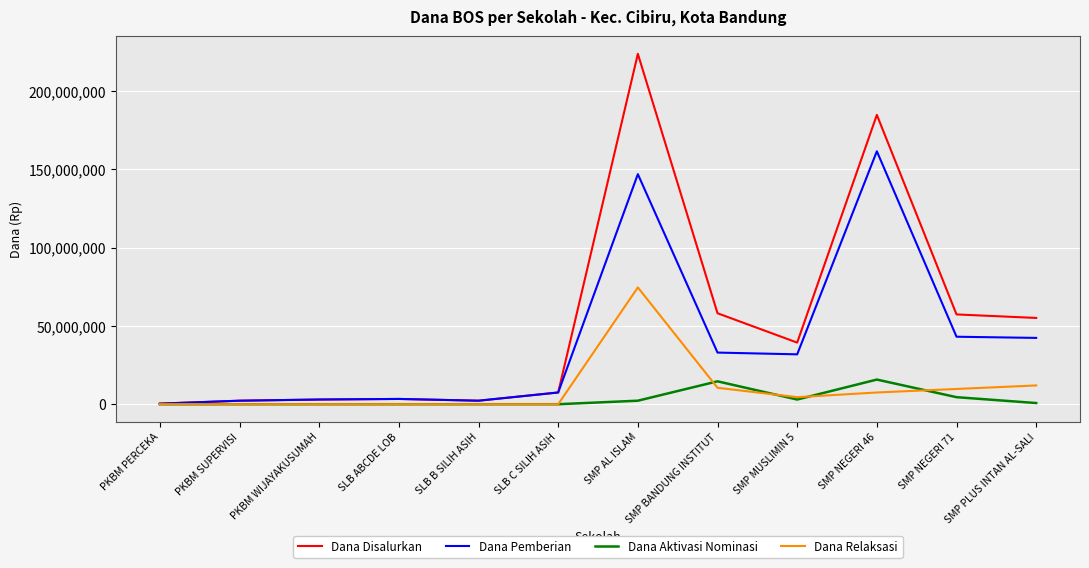

What is the sum of the Dana Disalurkan values at SMP NEGERI 71 and SMP MUSLIMIN 5?

96750000